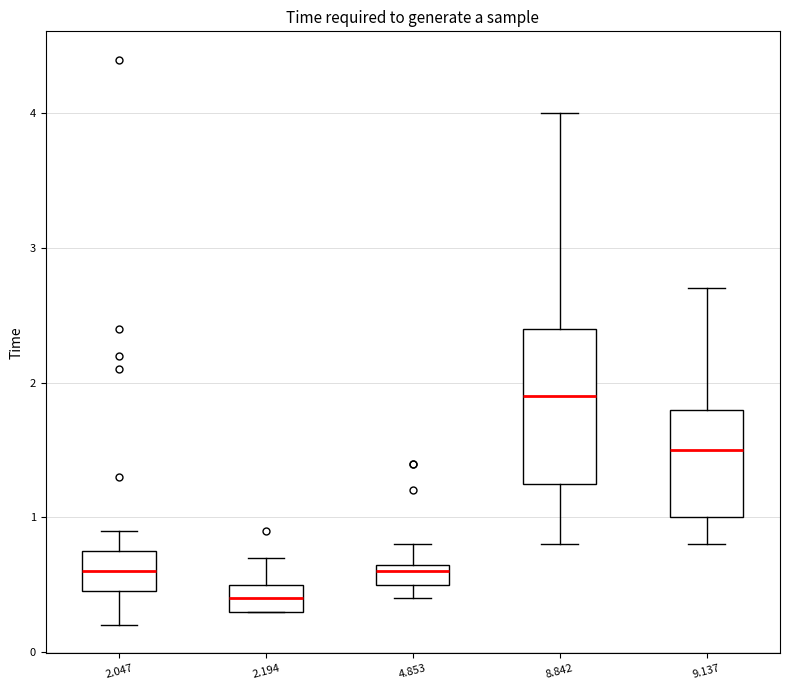

Where is the lower edge of the box at x = 4.853 on the y-axis? The values are not printed on the chart, so give them approximately, as read against the axis.

0.5